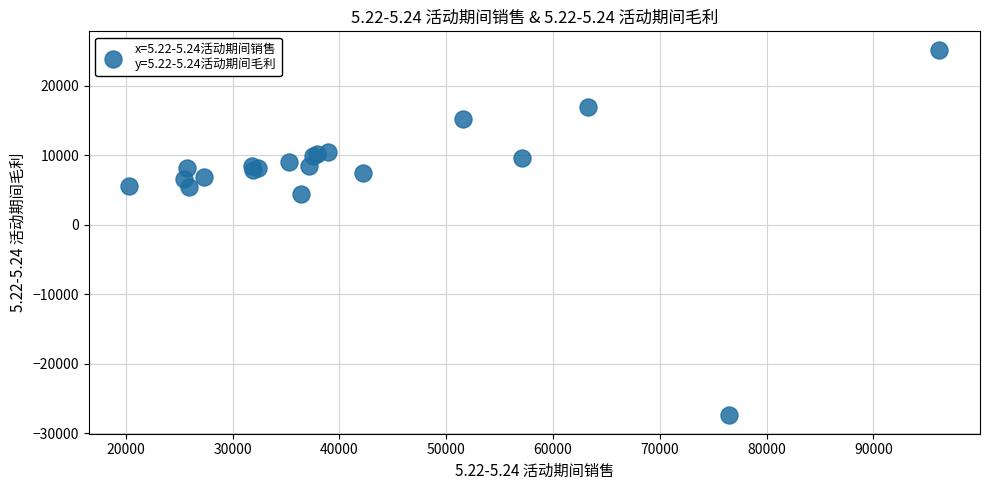

What Y value in the scatter plot is closest to -1088?

4475.5